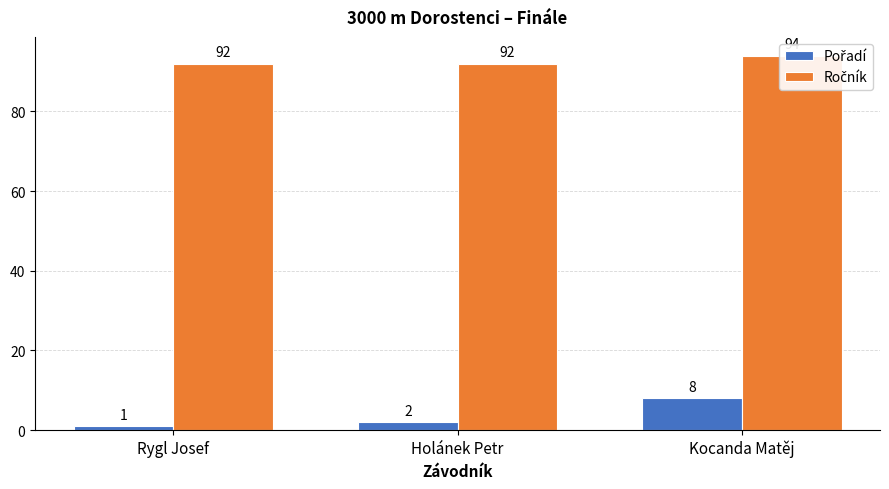

Which series has the widest spread of values?

Pořadí